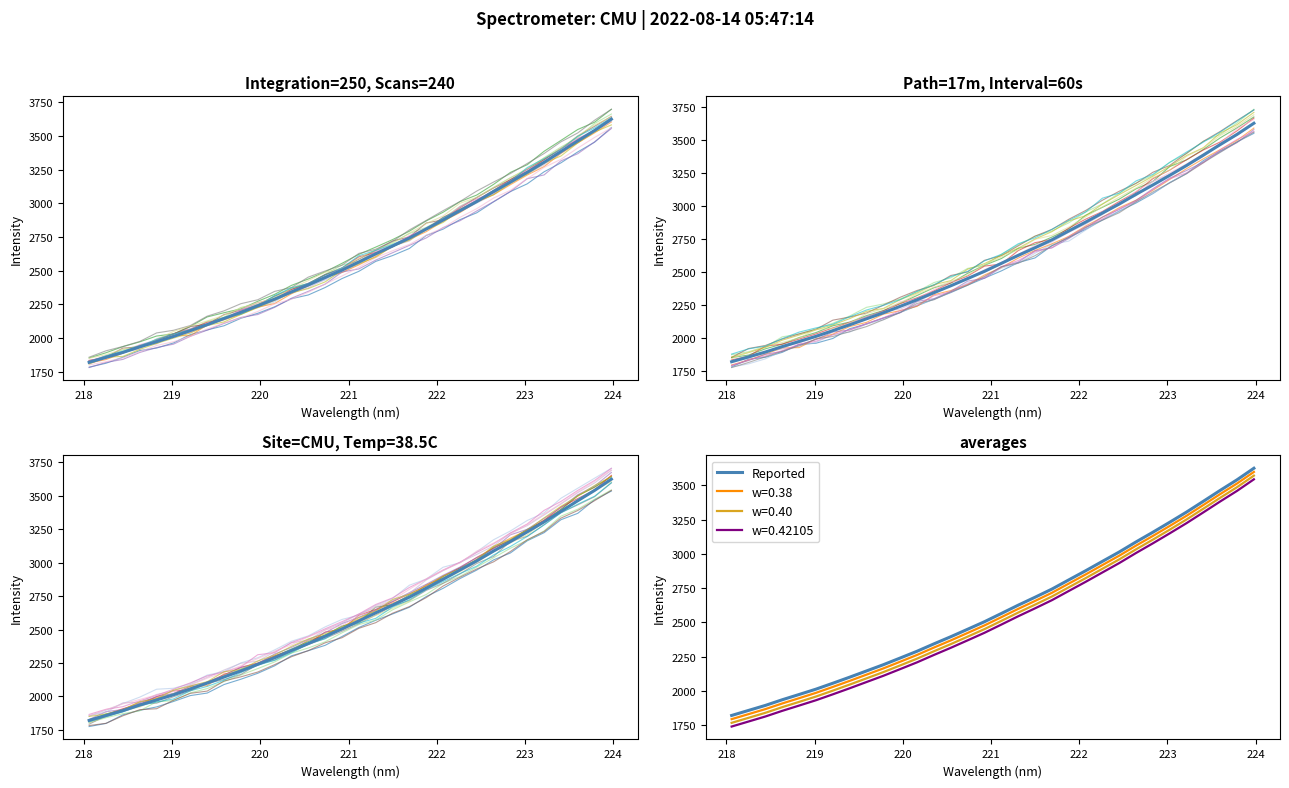

True or false: Reported and w=0.40 cross at least once.

False